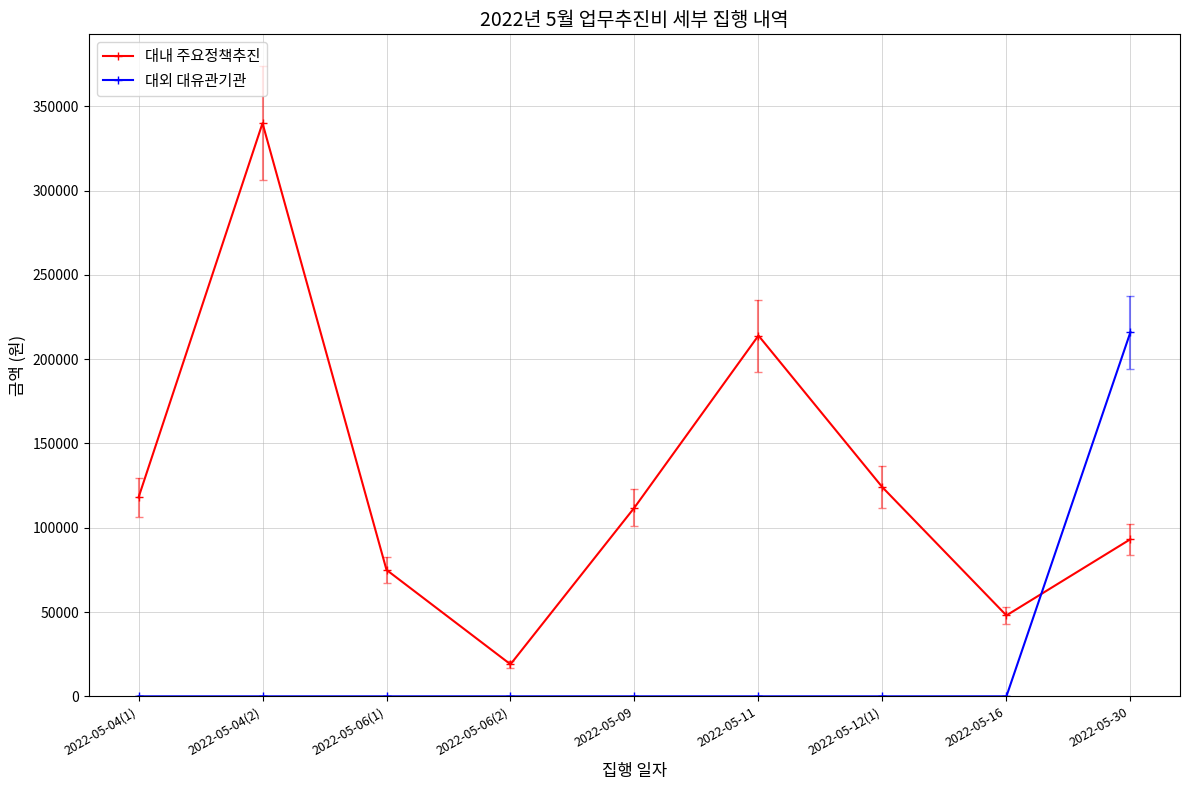

What is the label of the 5th point from the left?

2022-05-09